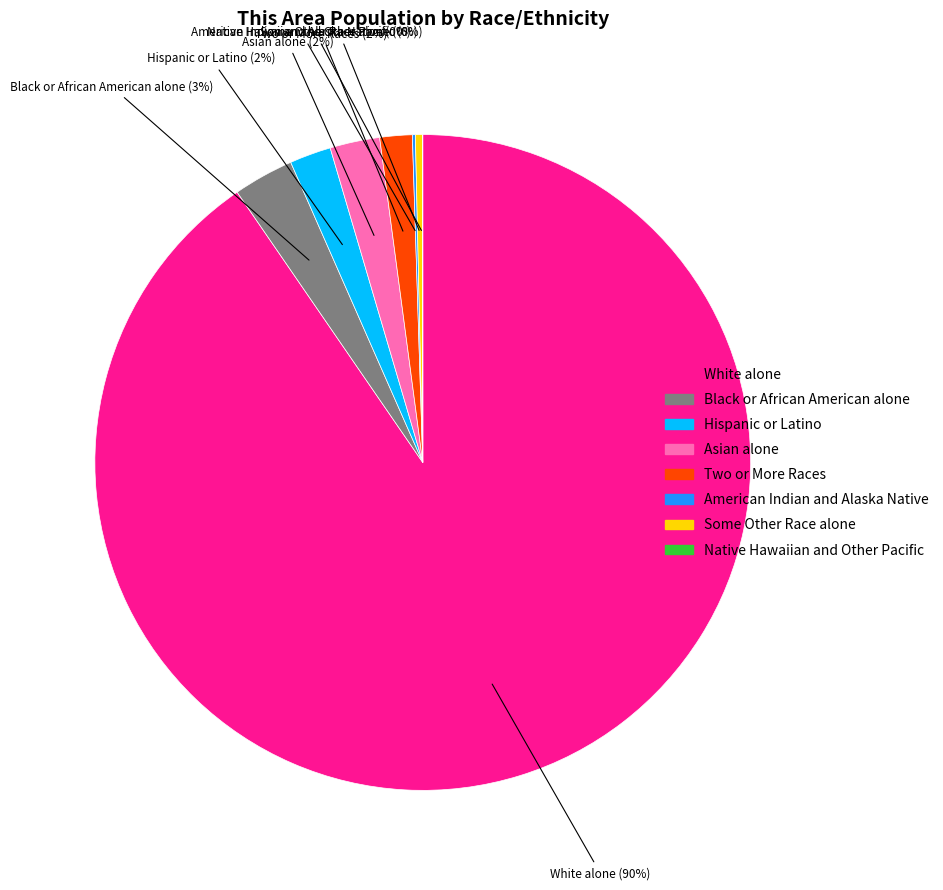

True or false: White alone accounts for 90% of the total.

True